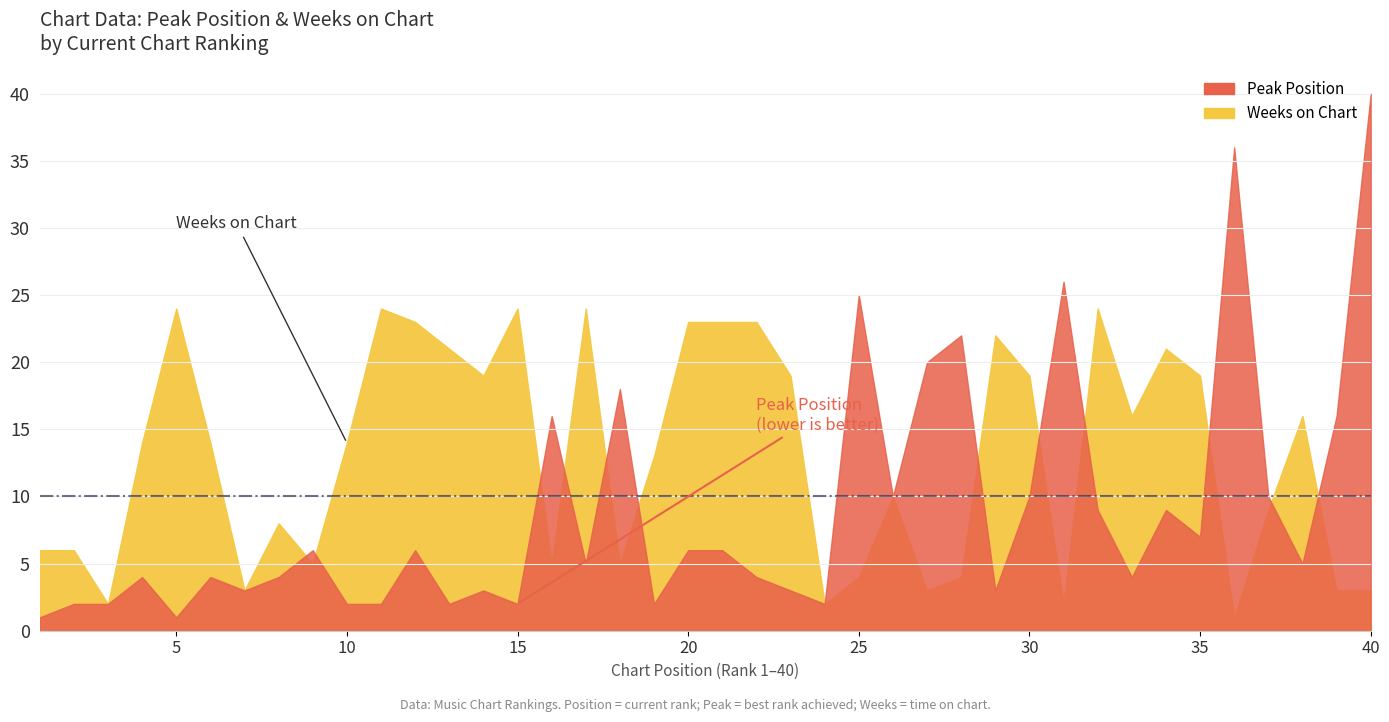

Read the Peak Position value at 33, to the nearest 5.

5